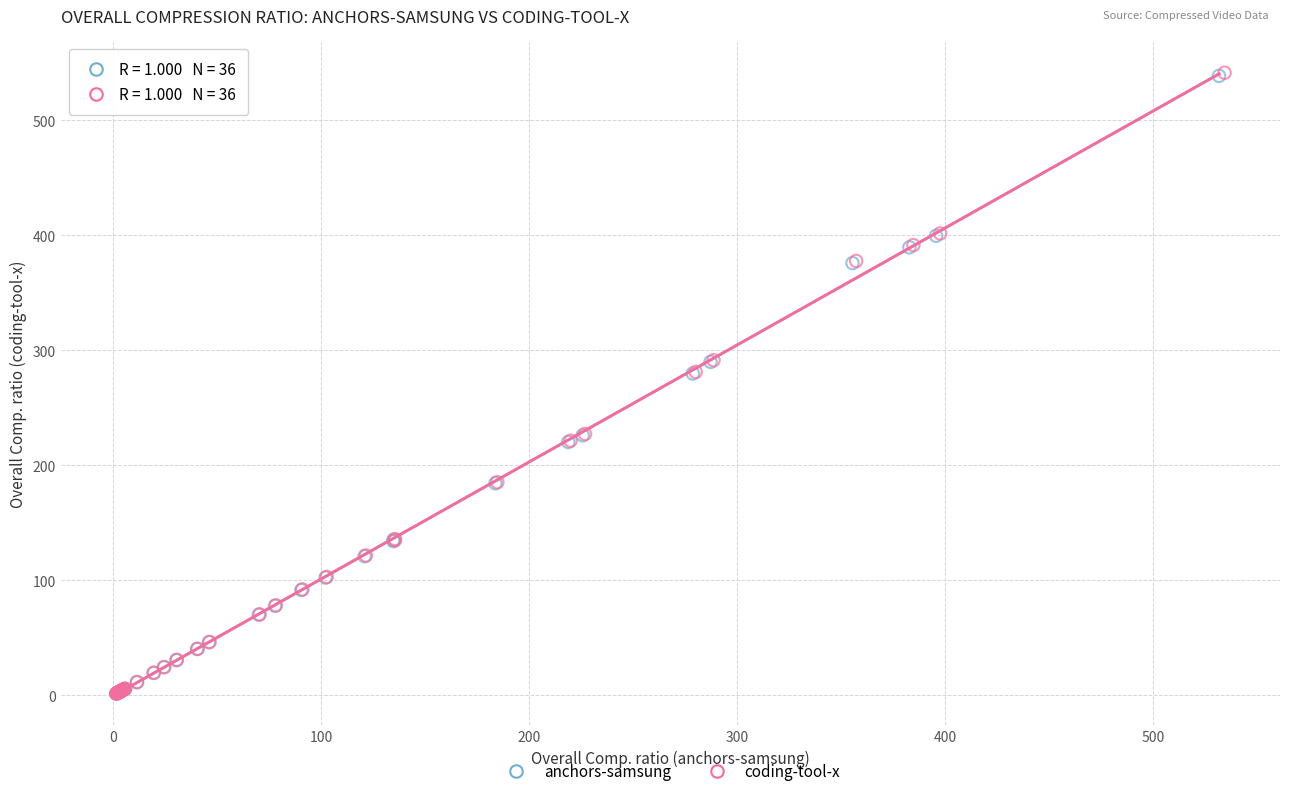

What are all the series names shown in the legend?

anchors-samsung, coding-tool-x